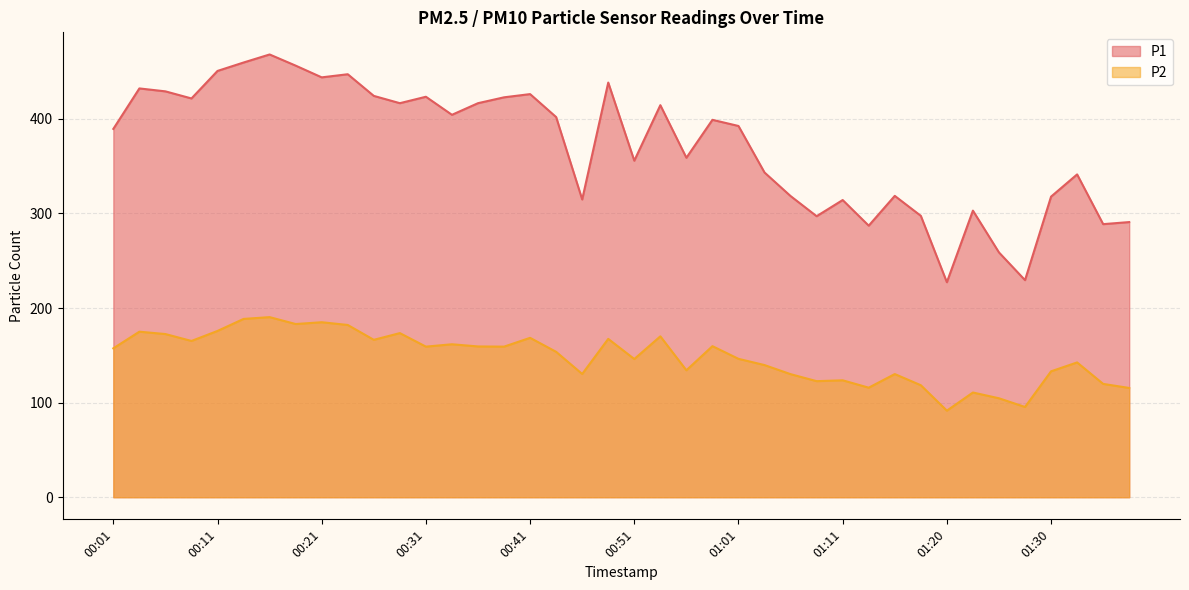

True or false: P2 and P1 intersect in this chart.

False